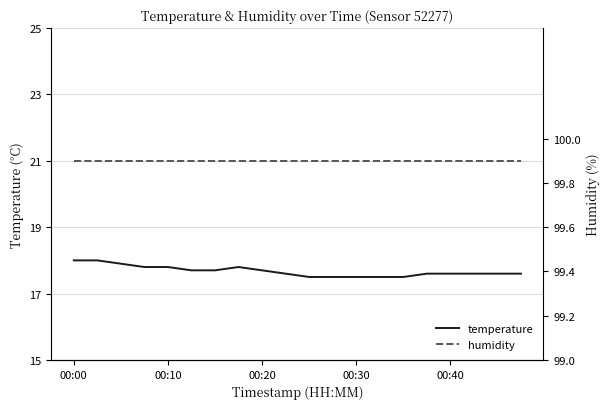

True or false: humidity and temperature cross at least once.

False